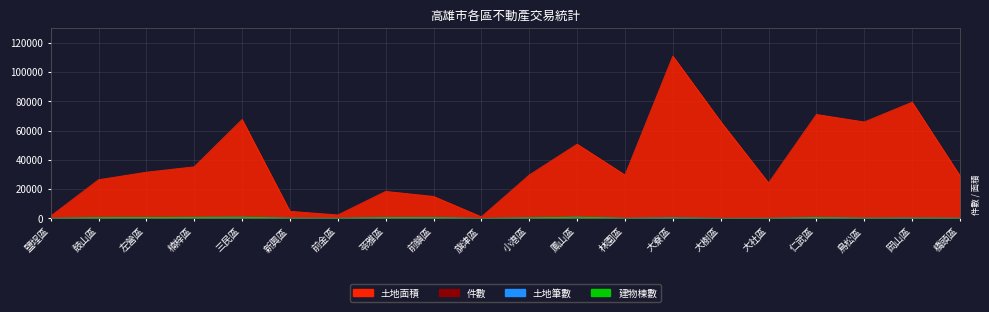

What value does the 件數 series have at 鳳山區?

674